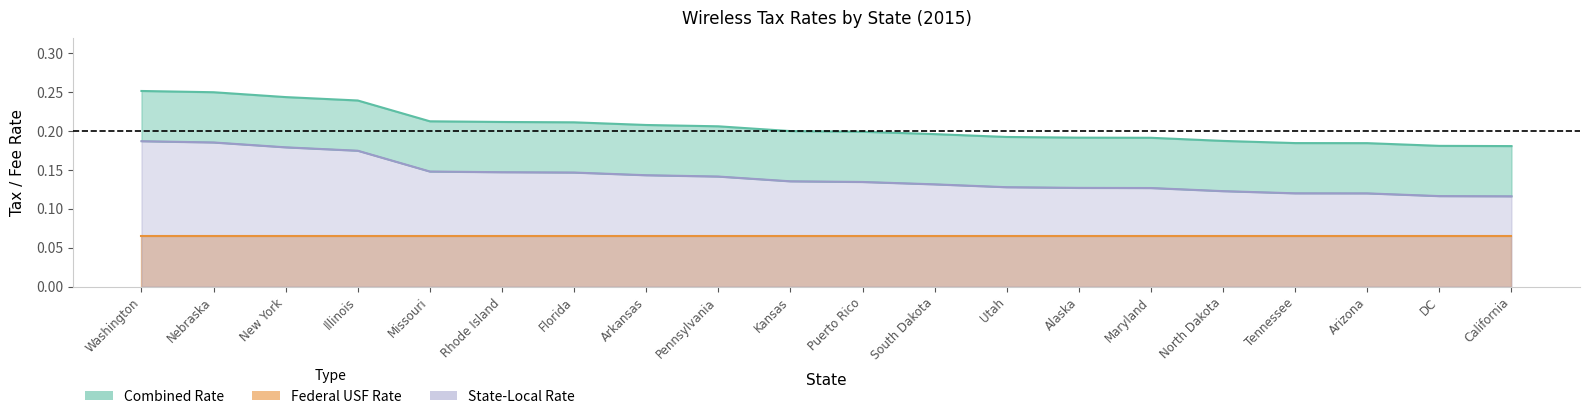

Rank the categories by State-Local Rate value from lowest to highest.

California, DC, Arizona, Tennessee, North Dakota, Maryland, Alaska, Utah, South Dakota, Puerto Rico, Kansas, Pennsylvania, Arkansas, Florida, Rhode Island, Missouri, Illinois, New York, Nebraska, Washington